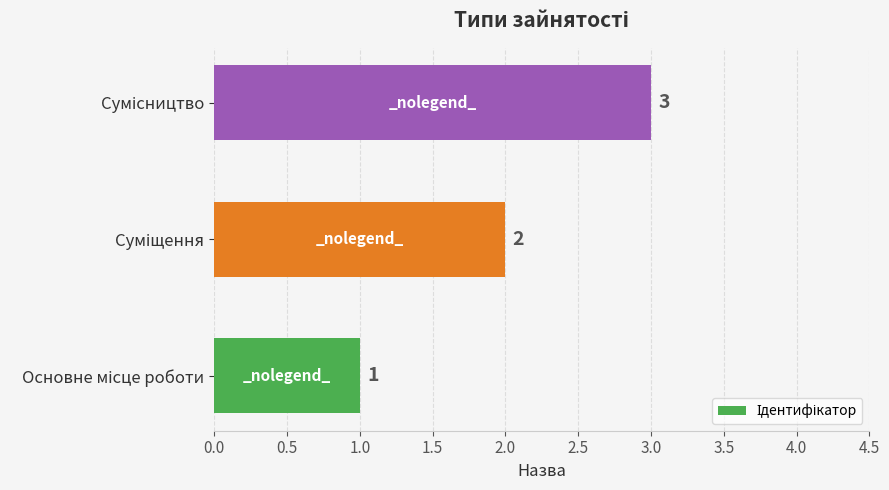

What is the sum of all values?

6